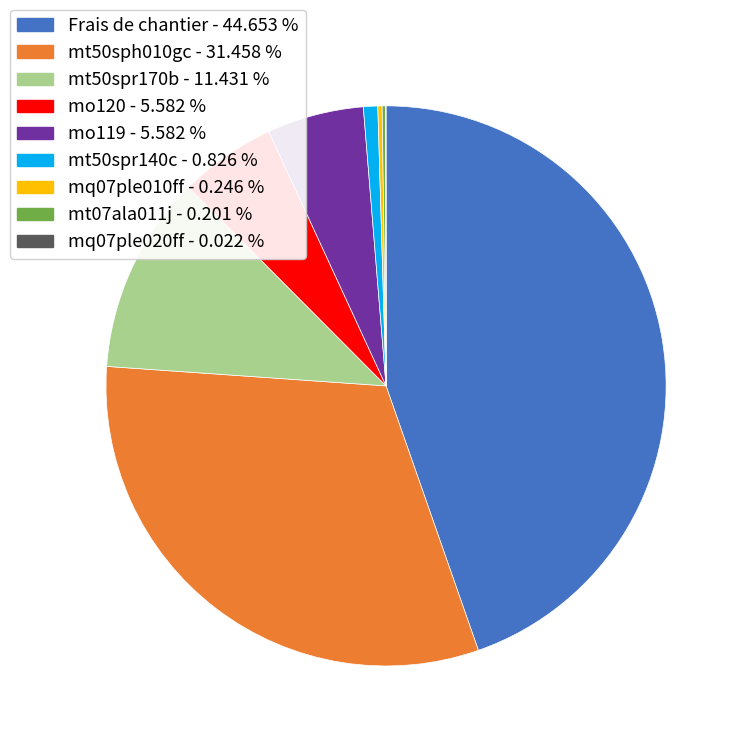

Which has a higher value, mt50spr170b - 11.431 % or mo120 - 5.582 %?

mt50spr170b - 11.431 %